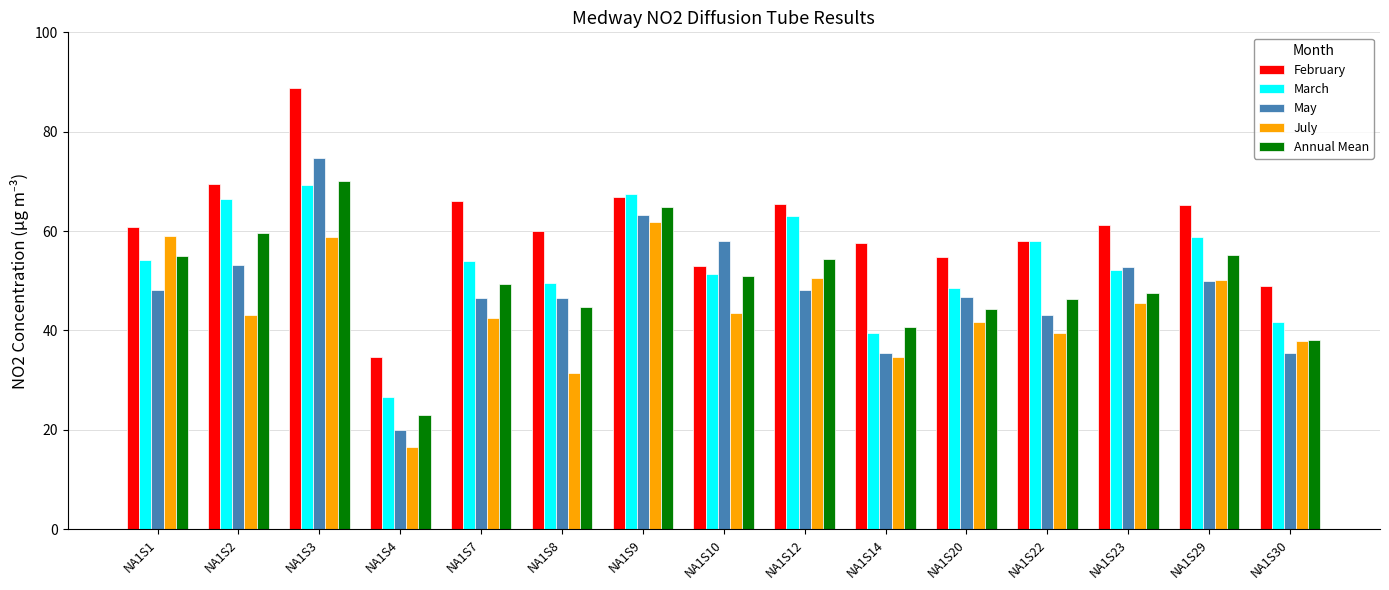

Which label corresponds to the smallest value in the chart?

NA1S4